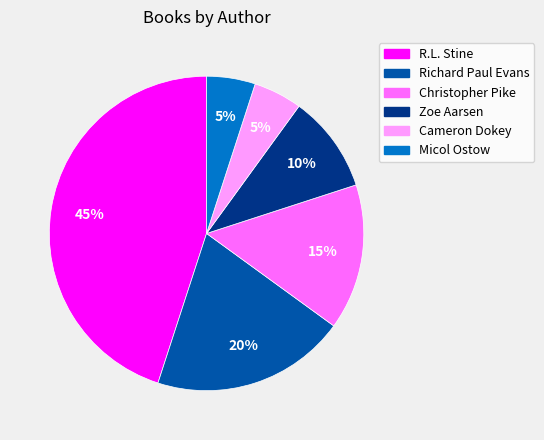

How many slices are in this pie chart?

6